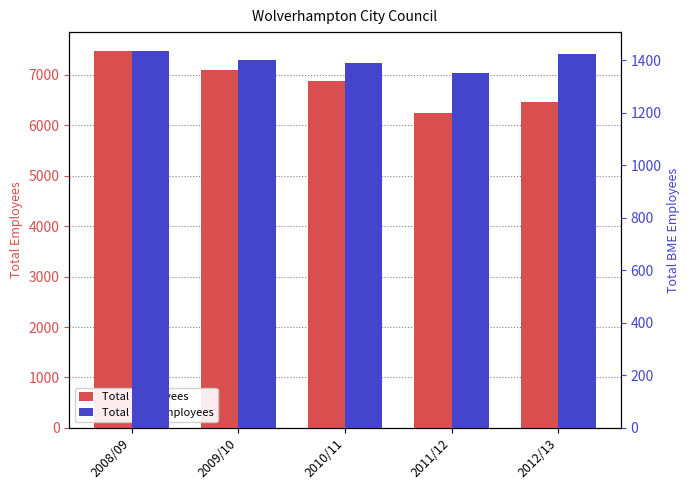

What is the difference between the highest and lowest values at 2011/12?

4887